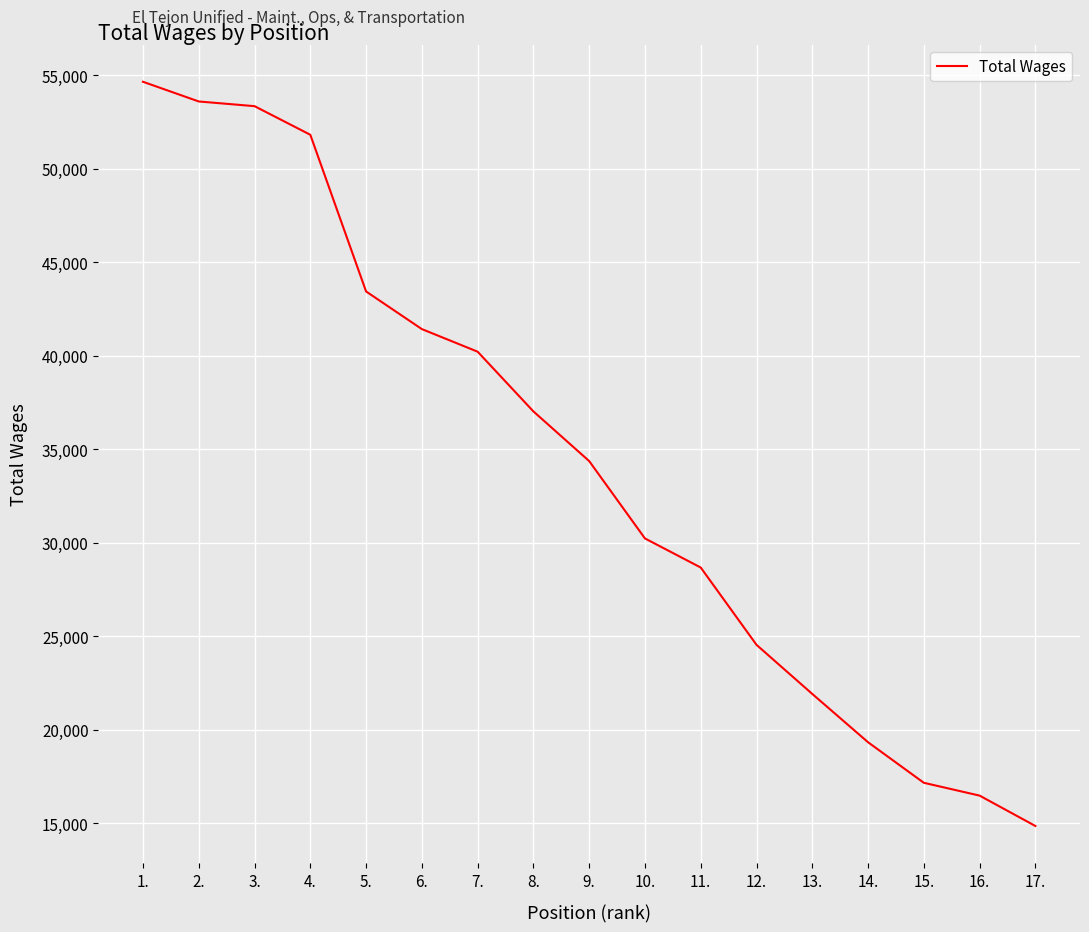

How many lines are shown in the chart?

1